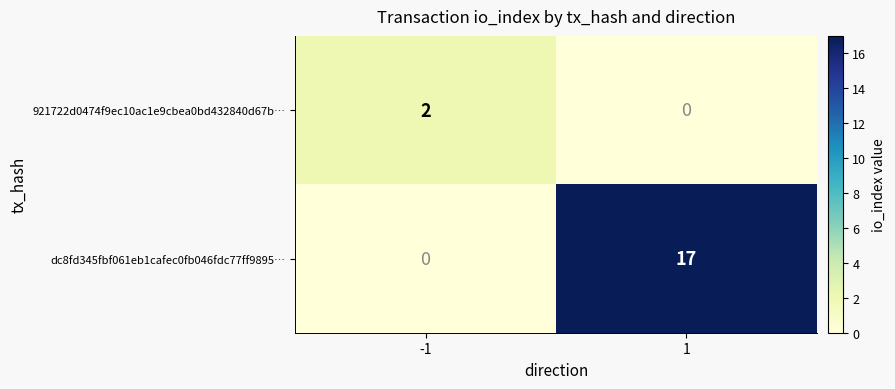

List the labels in order of 921722d0474f9ec10ac1e9cbea0bd432840d67b… value, largest first.

-1, 1